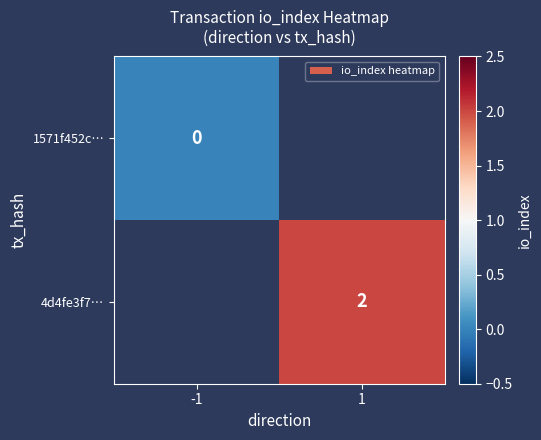

The 4d4fe3f7… series shows 3 at 1. True or false?

False